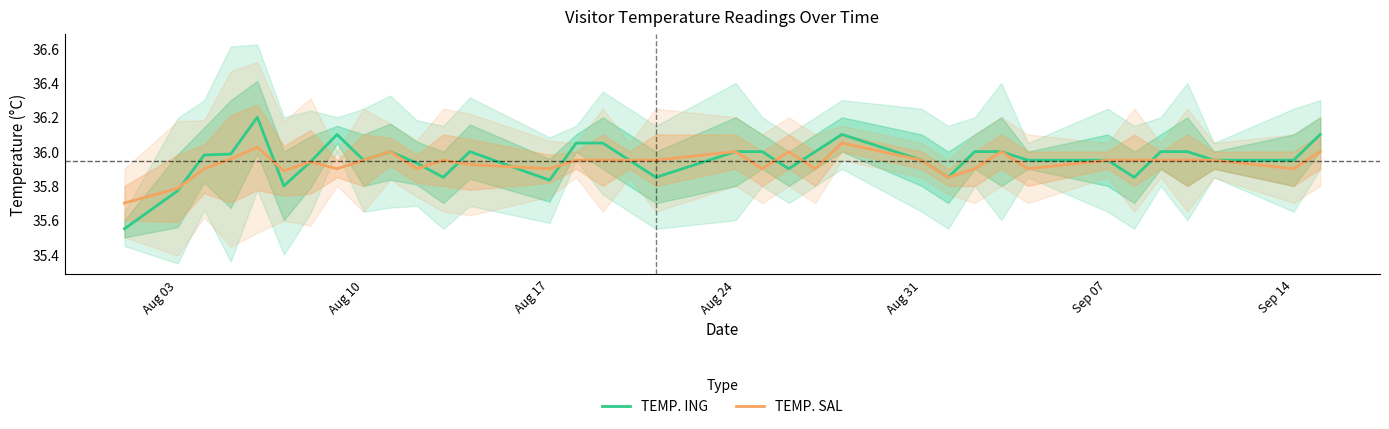

Is it true that TEMP. ING equals 36.0 at Aug 24?

True